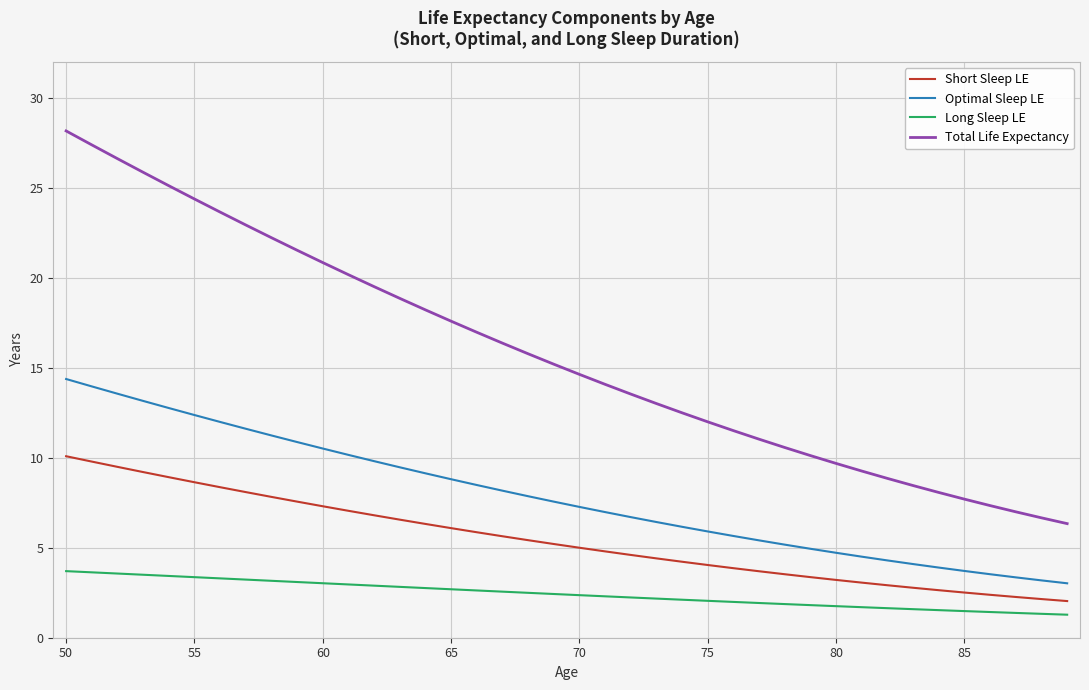

Is this an area chart (filled region under the line)?

No